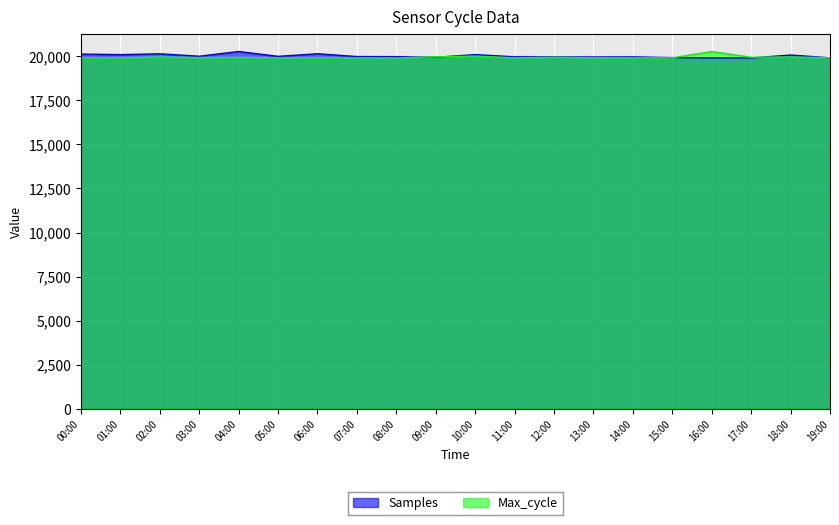

What is the minimum value shown in the chart?

19906.0